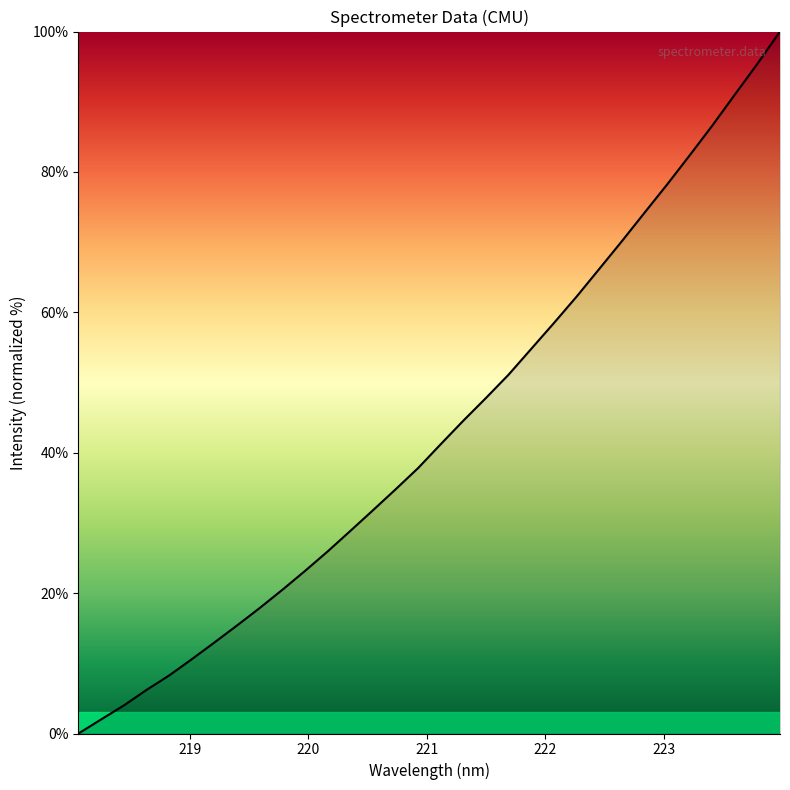

What is the greatest value displayed?

100.0